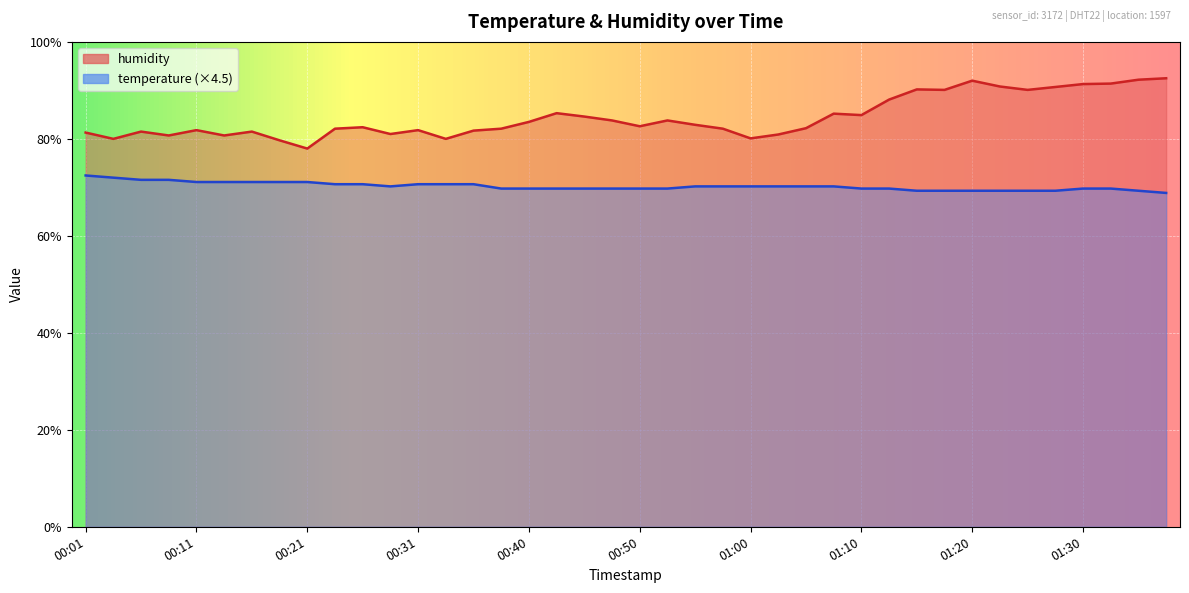

At 00:35, list the series in order from largest to smallest.

humidity, temperature